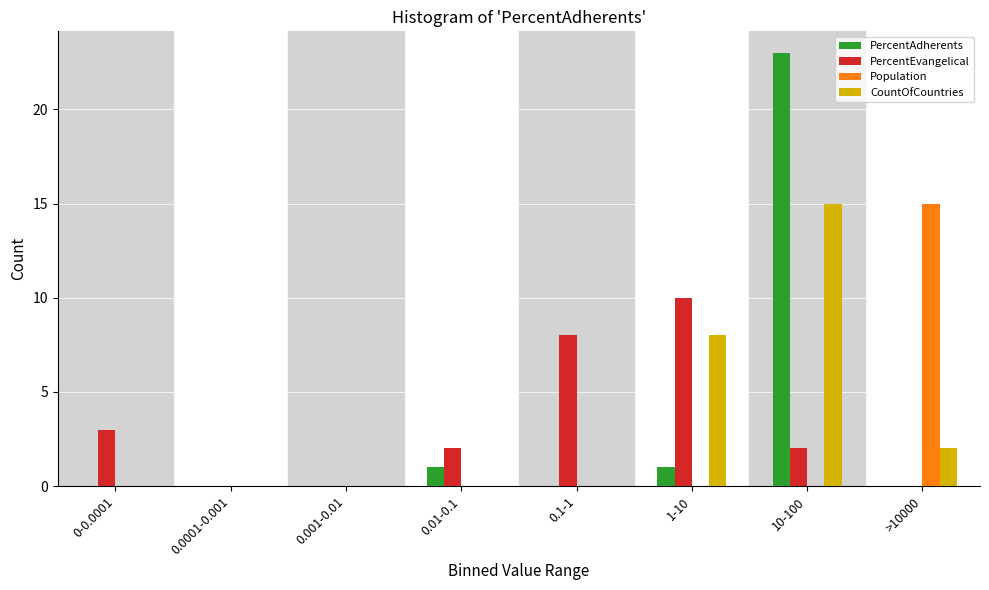

What is the greatest value displayed?

23